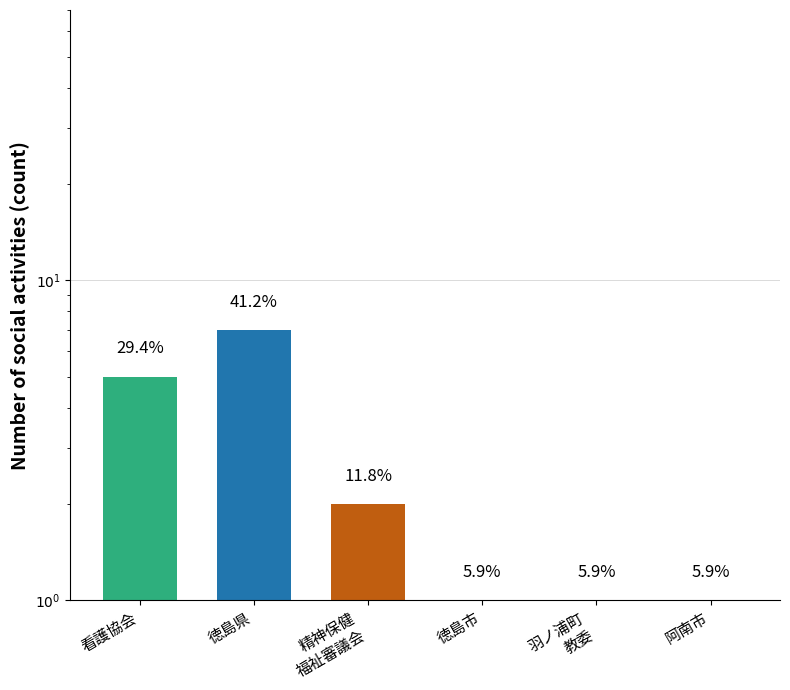

How many data points are above 2?

2